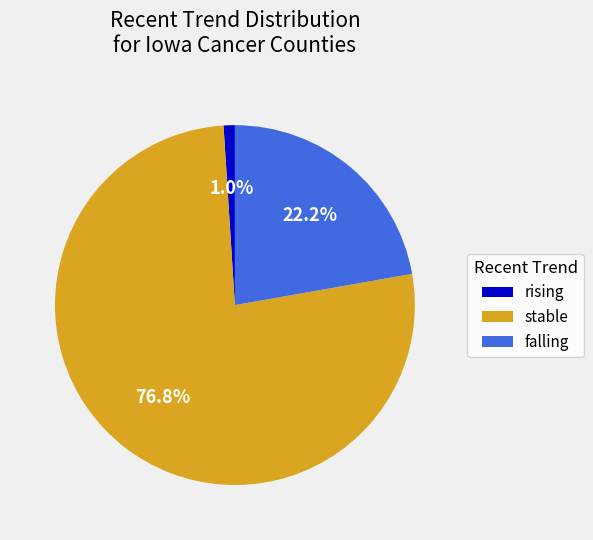

Does any single category account for the majority?

Yes